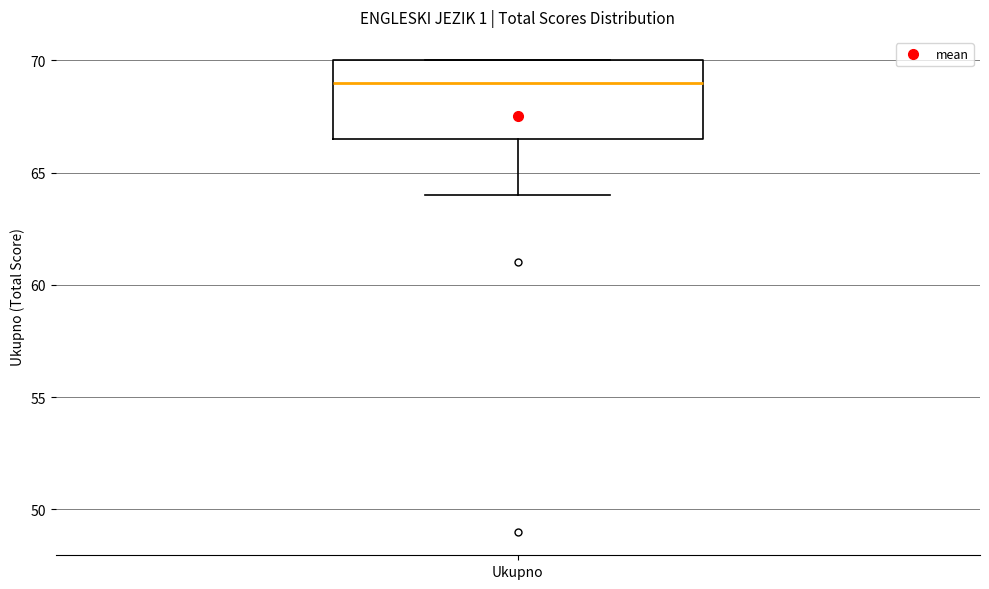

Where is the upper edge of the box for Ukupno on the y-axis? The values are not printed on the chart, so give them approximately, as read against the axis.

70.0